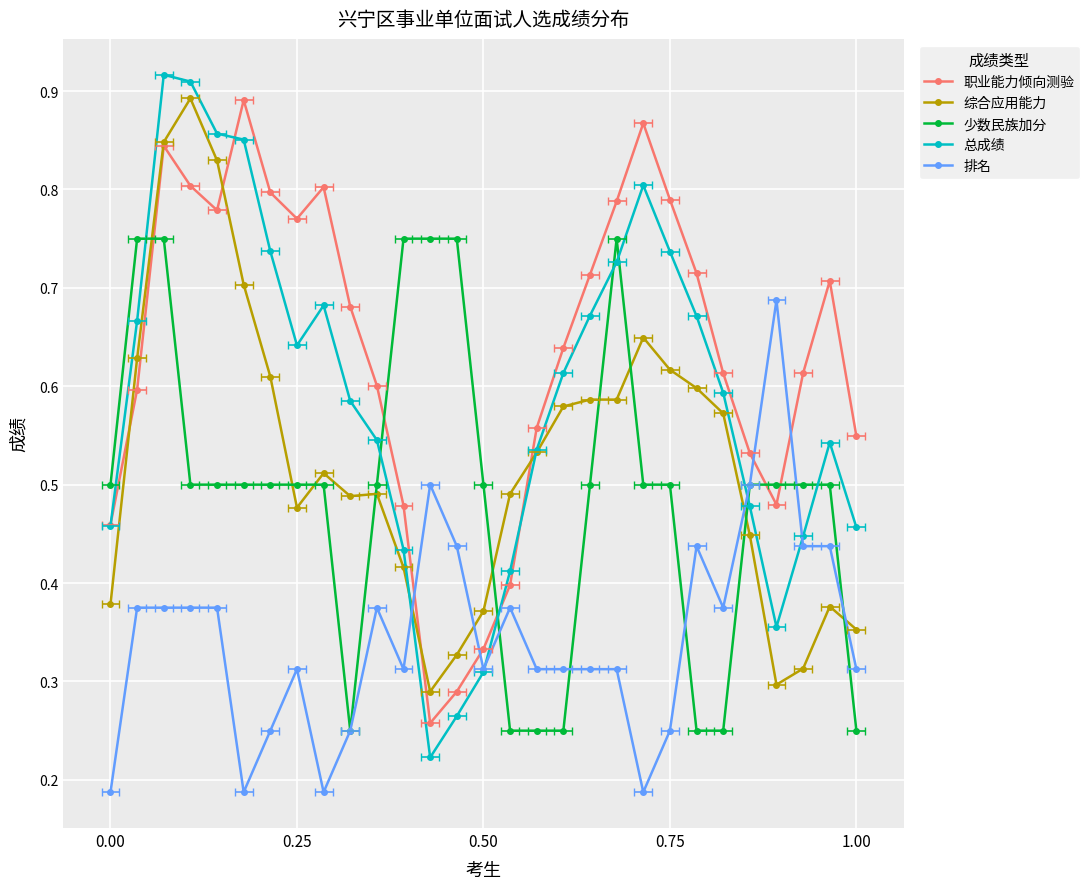

After their last crossing, which series has the higher values: 排名 or 总成绩?

总成绩